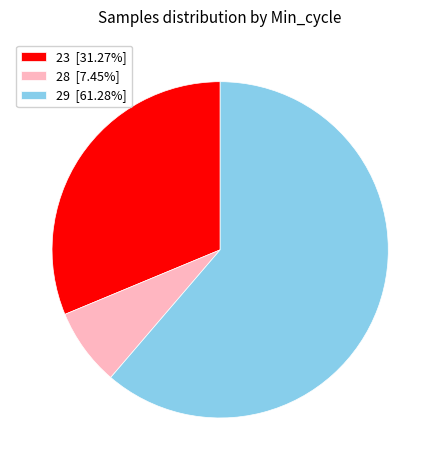

Combined, do 28 [7.45%] and 23 [31.27%] account for over 50%?

No